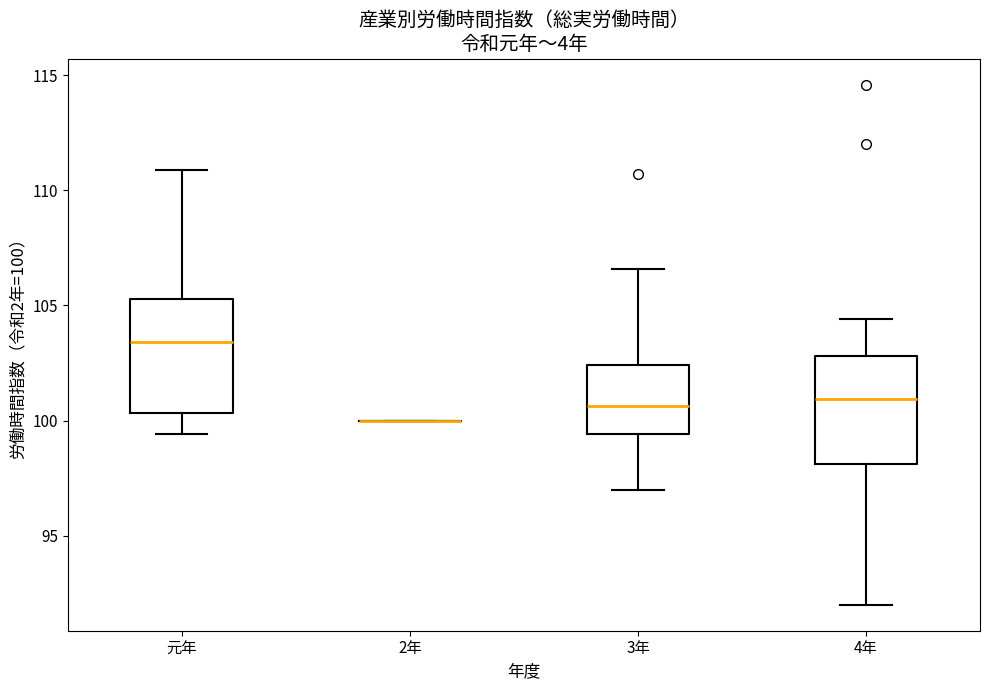

Reading left to right, read every box against the y-axis: the position of its median line, the range the box covers, and the ends of its whiskers. The values are not printed on the chart, so give them approximately, as read against the axis.

元年: median 103.5, box 100.5 to 105.5, whiskers 99.5 to 111.0
2年: box collapsed to a line at 100.0, whiskers 100.0 to 100.0
3年: median 100.5, box 99.5 to 102.5, whiskers 97.0 to 106.5
4年: median 101.0, box 98.0 to 103.0, whiskers 92.0 to 104.5